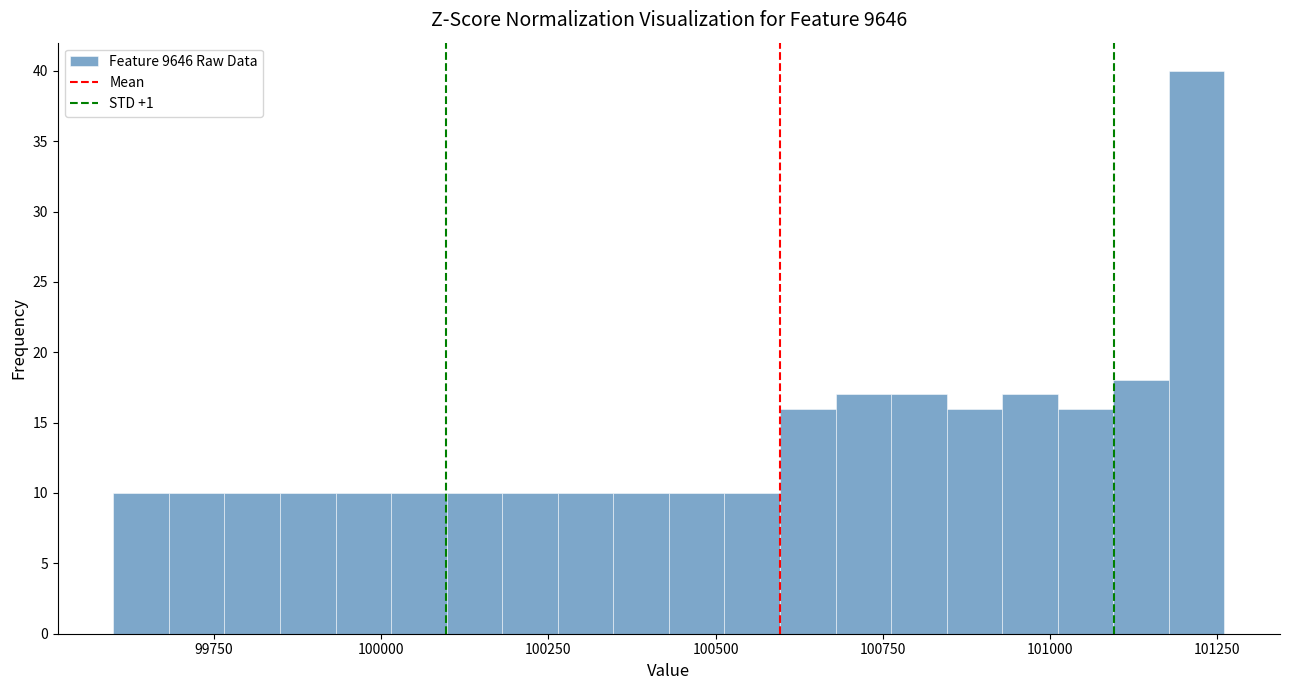

Read against the x-axis, roughly where is the centre of the tallest bar?

101200